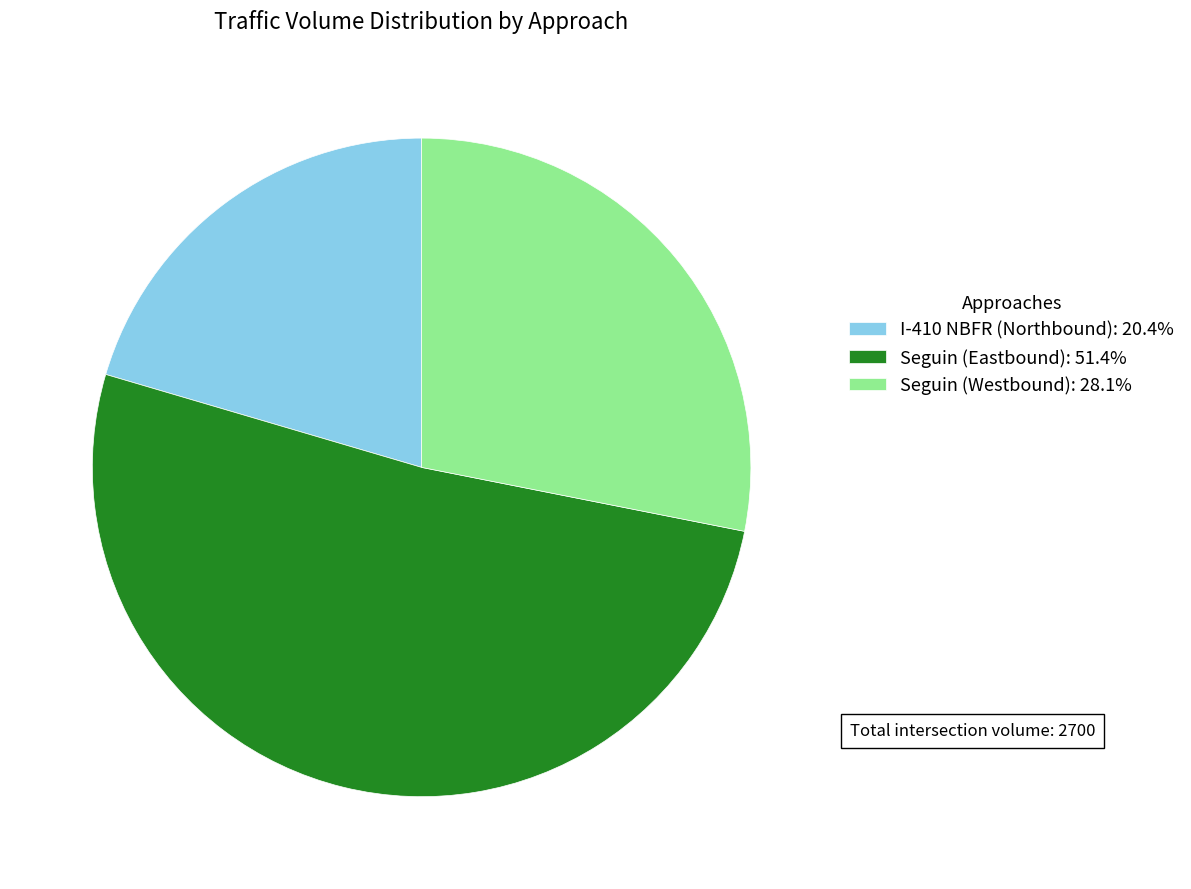

Count the number of slices in the pie.

3